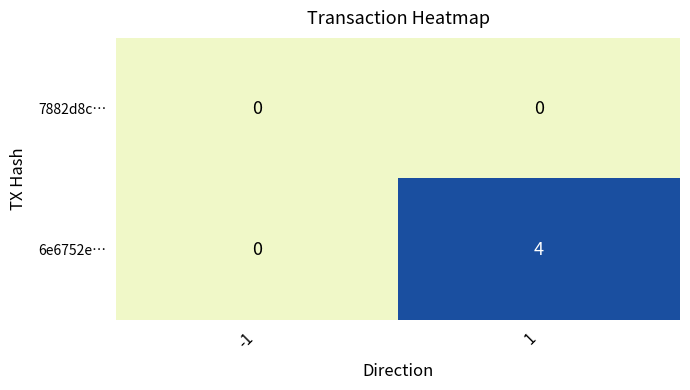

Between -1 and 1, which series saw the biggest shift?

6e6752e…